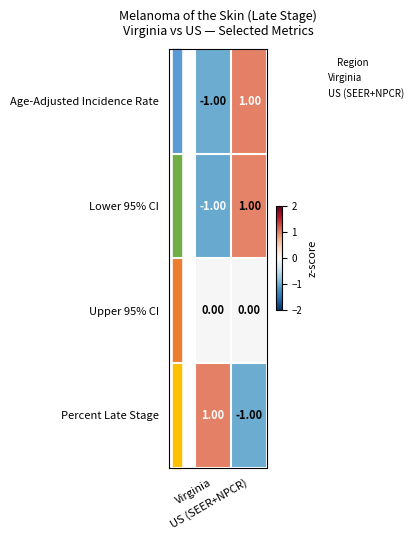

Count the number of data series in this chart.

4